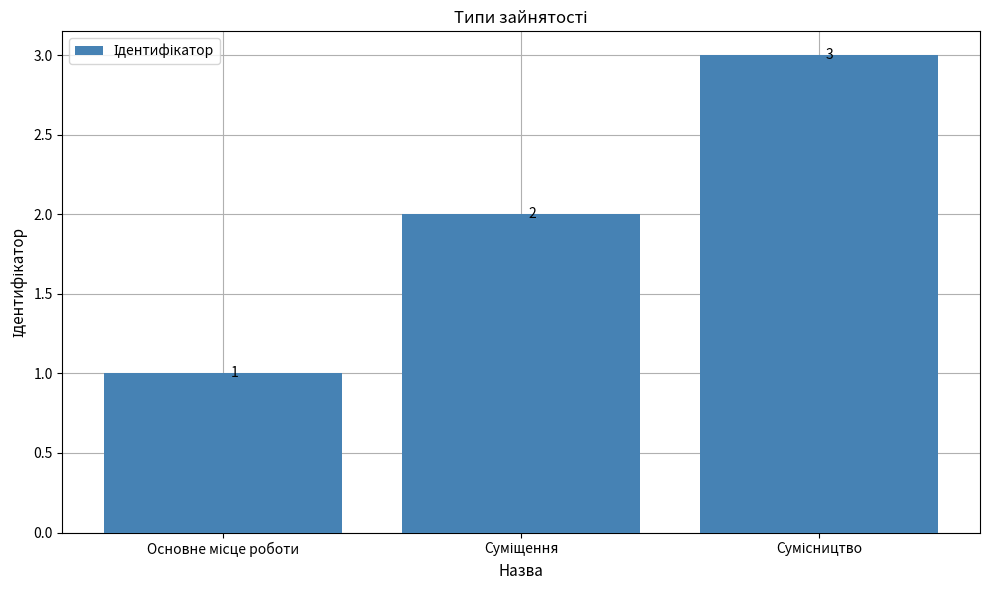

Reading left to right, transcribe all the data shown in this chart.

1	2	3